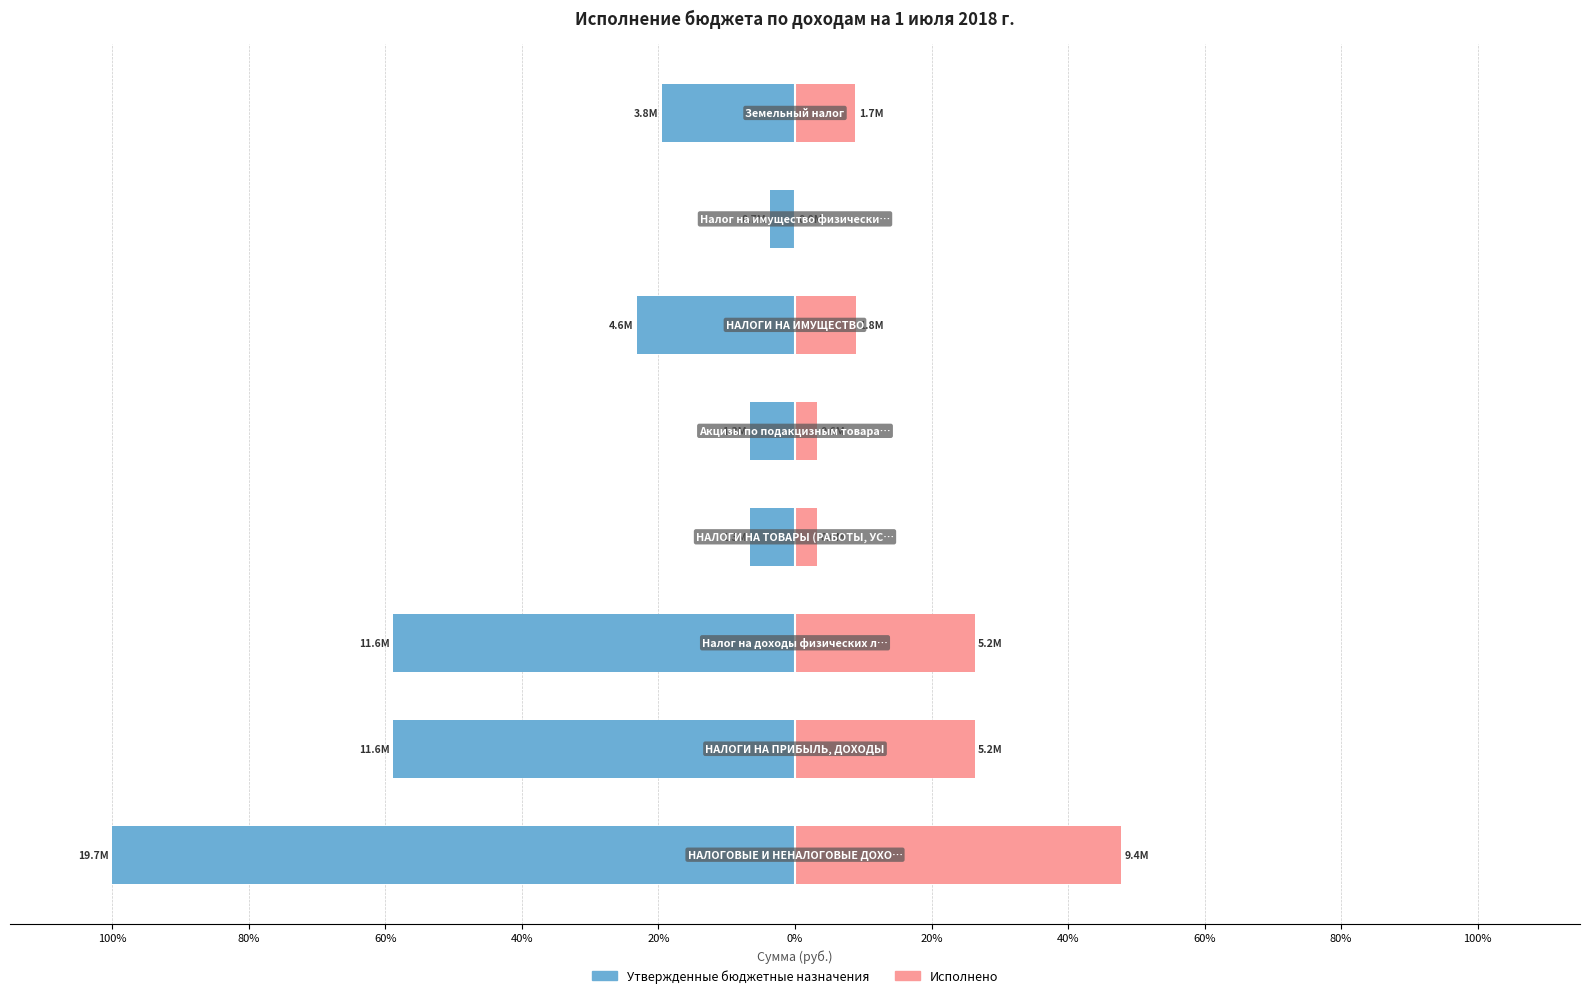

Reading left to right, transcribe all the data shown in this chart.

Утвержденные бюджетные назначения: -100.0	-58.9	-58.9	-6.6	-6.6	-23.2	-3.7	-19.5
Исполнено: 47.8	26.3	26.3	3.2	3.2	8.9	0.1	8.8